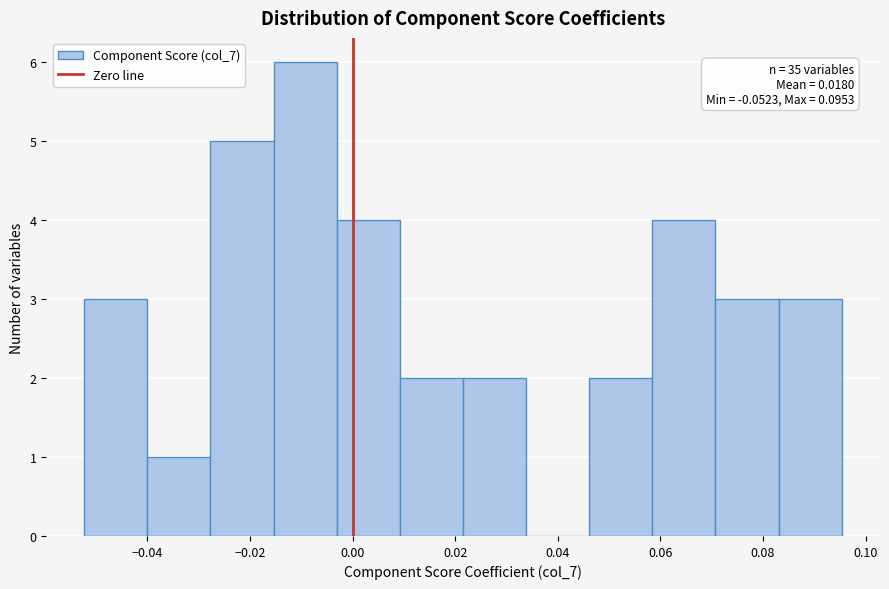

Over which range of the x-axis is the bar tallest?

-0.016 to -0.004